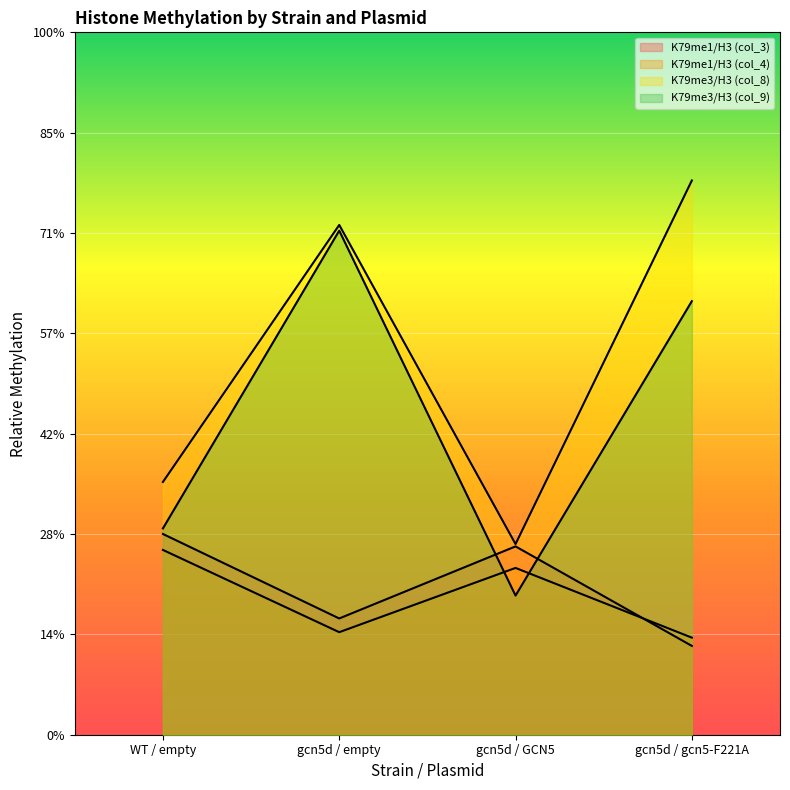

The K79me3/H3 (col_9) series shows 2.5 at gcn5d / empty. True or false?

True